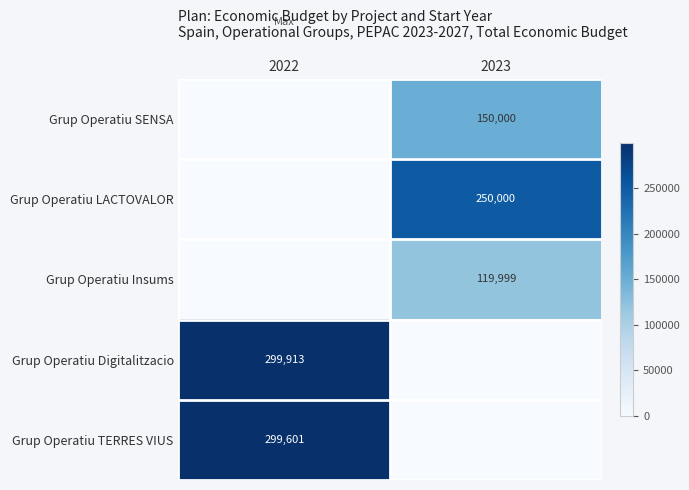

Is it true that Grup Operatiu Insums equals 34184 at 2023?

False